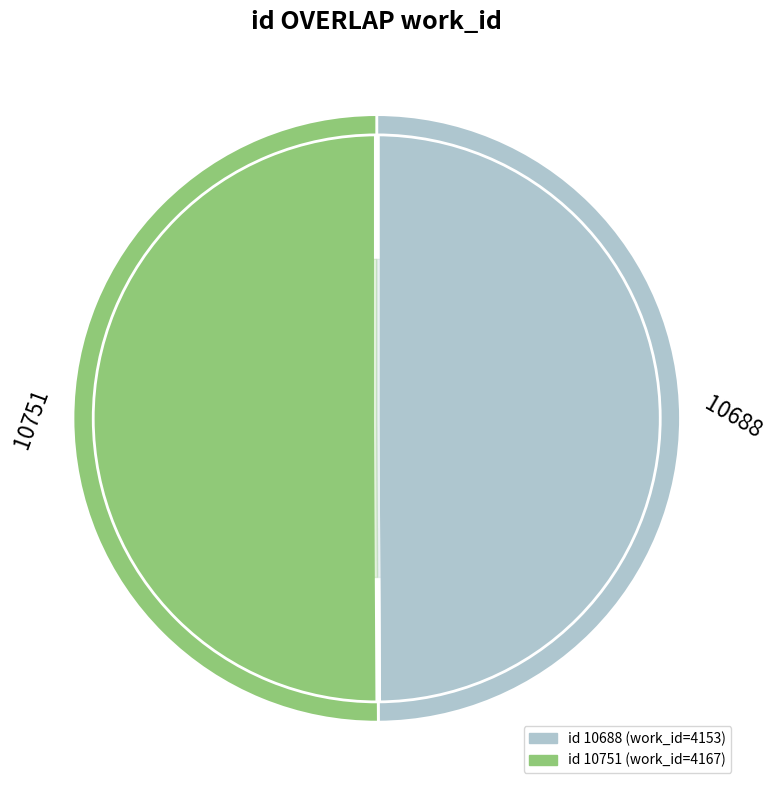

Is there a majority slice in this chart?

Yes